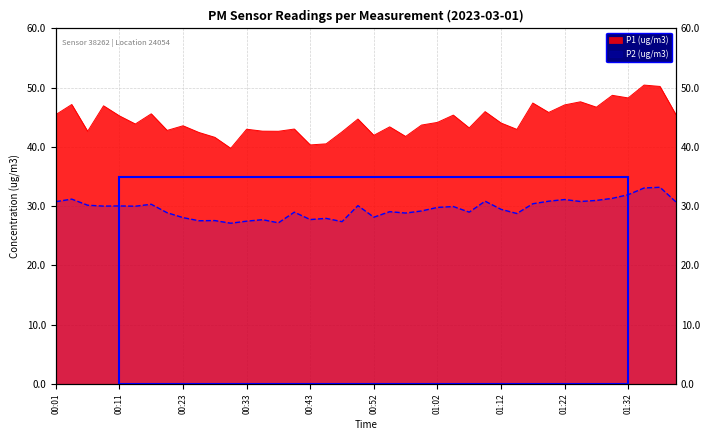

How many lines are shown in the chart?

2